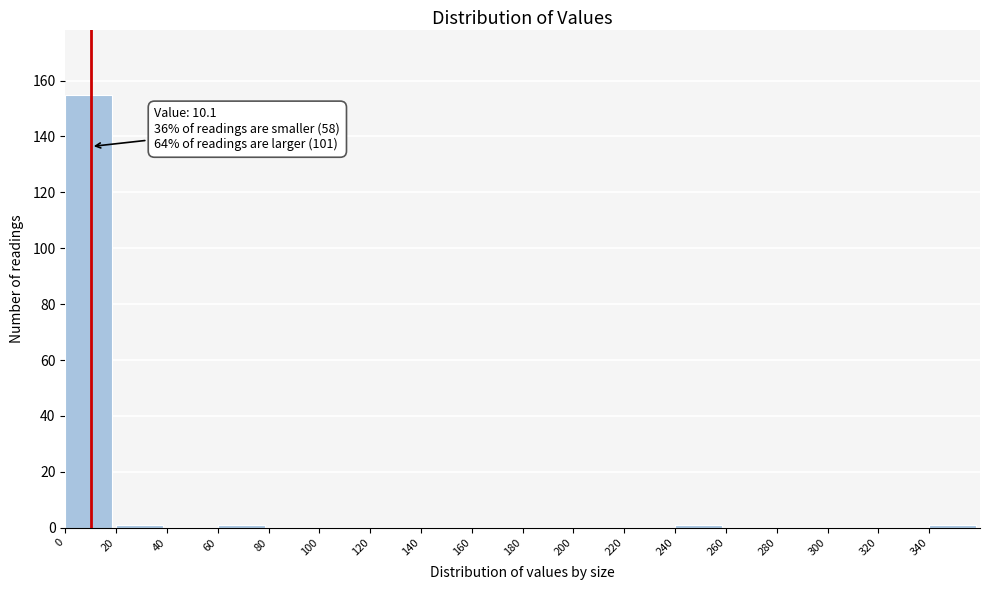

Over which range of the x-axis is the bar tallest?

0 to 20